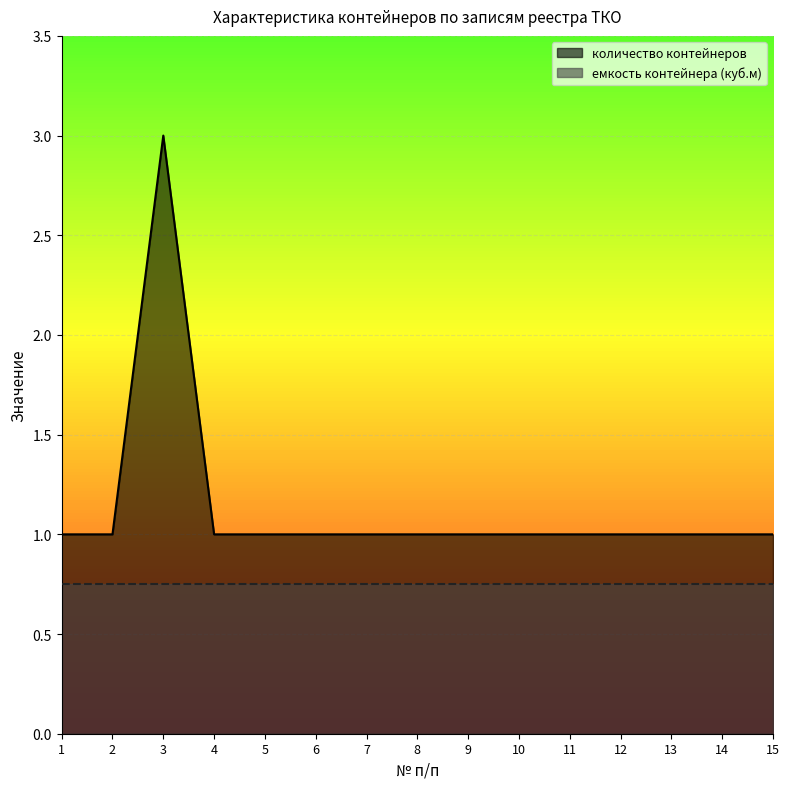

At which category does the chart reach its peak across all series?

3